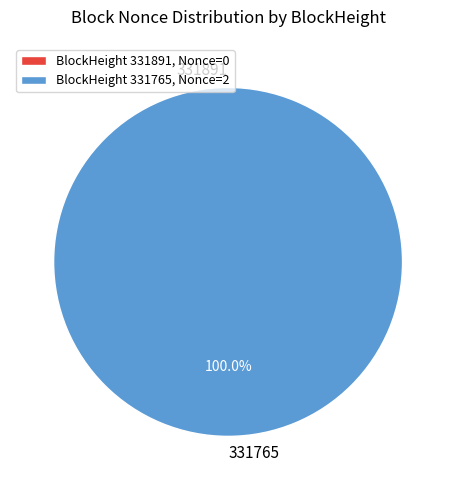

The 331765 slice represents 100% of the pie. True or false?

True